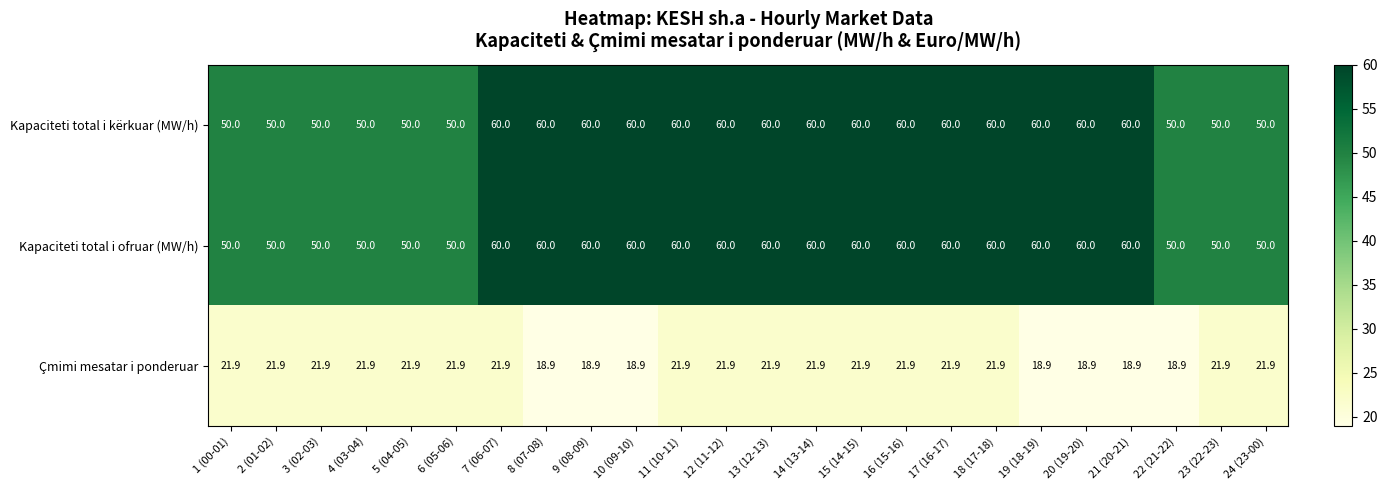

At how many categories does at least one series exceed 57?

15